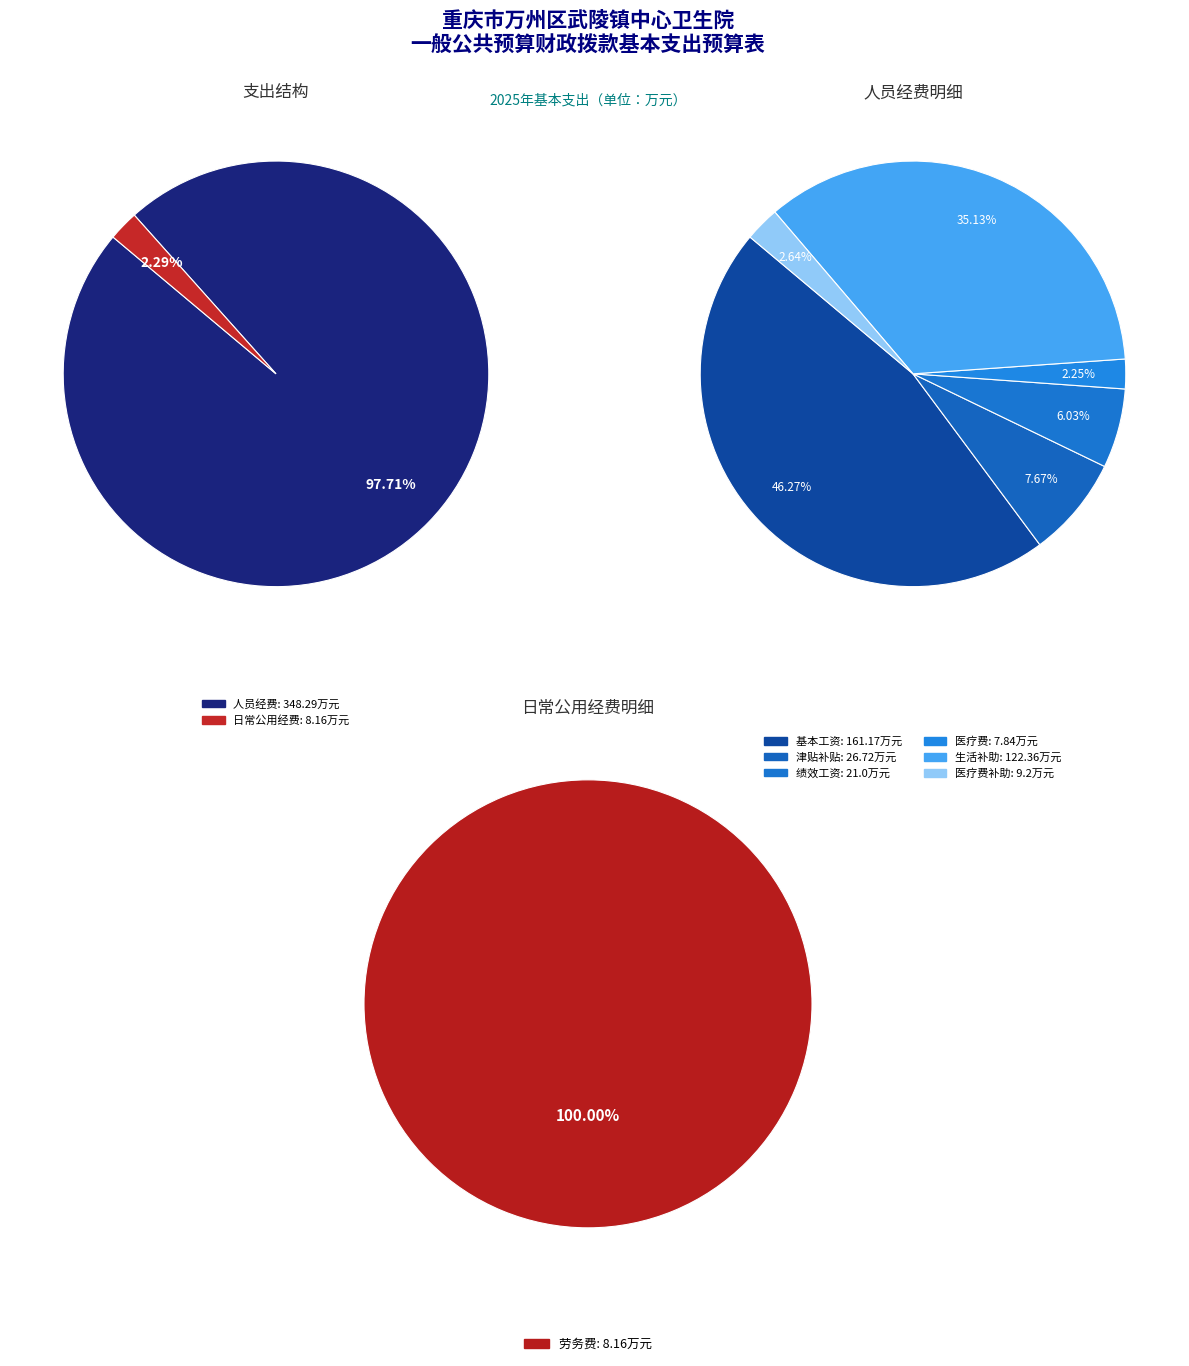

To the nearest percent, what is the difference between the largest and smallest slice percentages?

95%